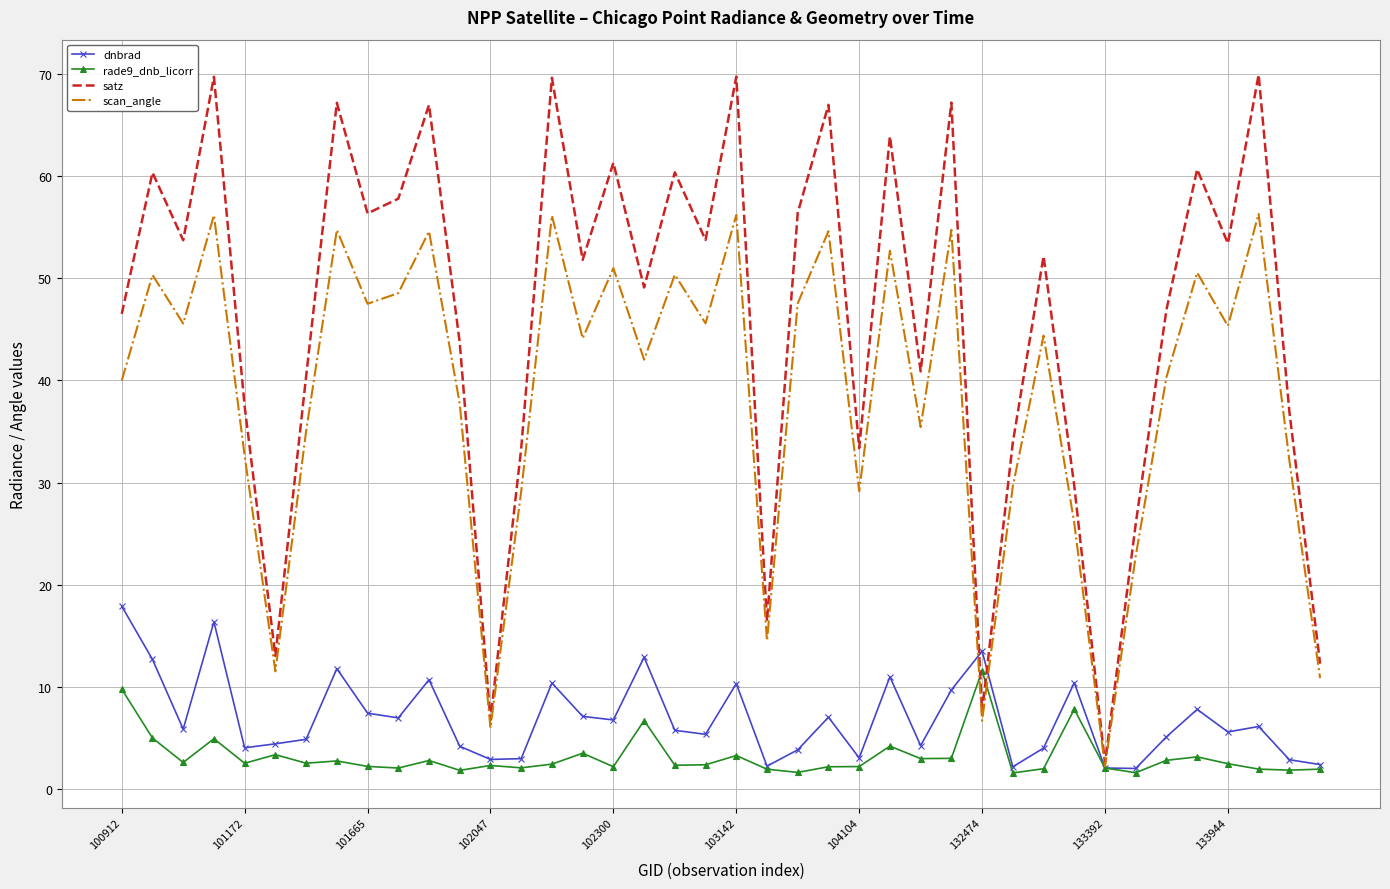

True or false: scan_angle has more than 1 interior local peaks.

True